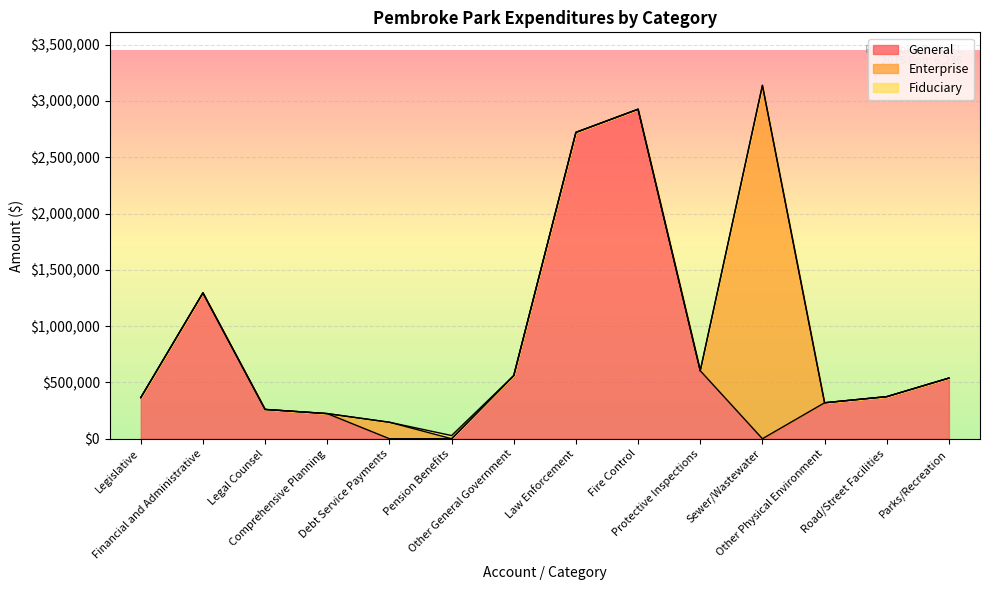

What is the maximum value for General?

2926963